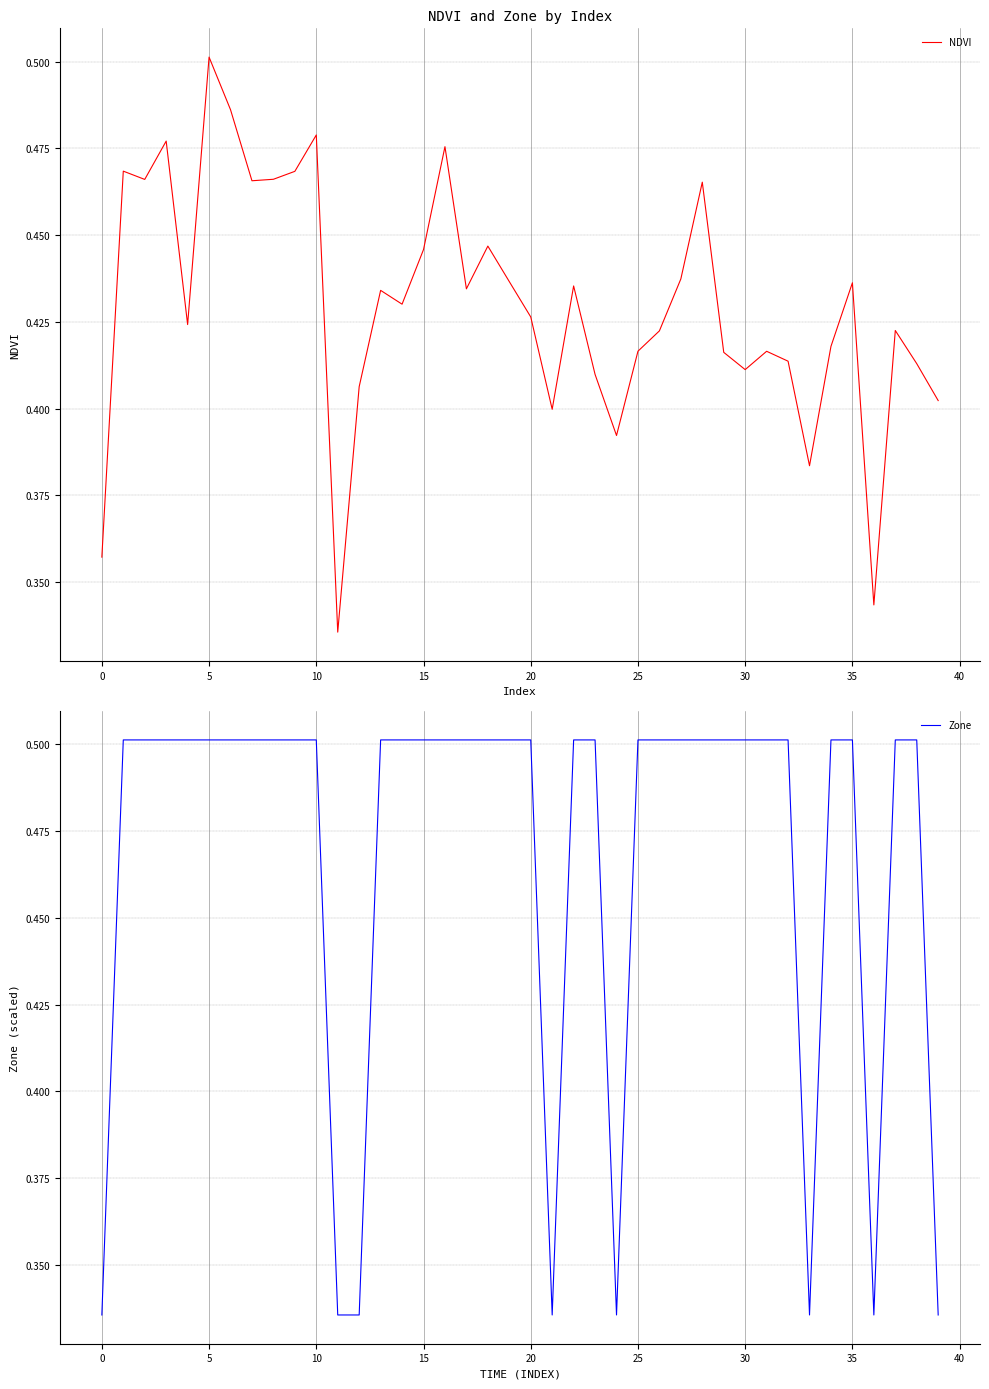

True or false: Zone and NDVI intersect in this chart.

True